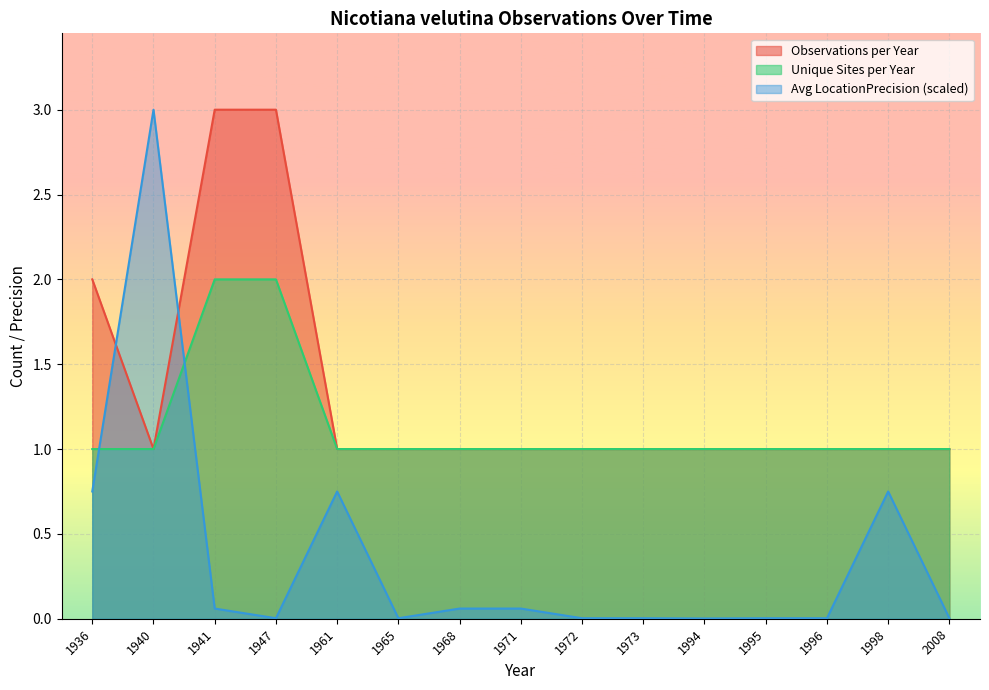

Where is Avg LocationPrecision nearest to the value 1?

1936